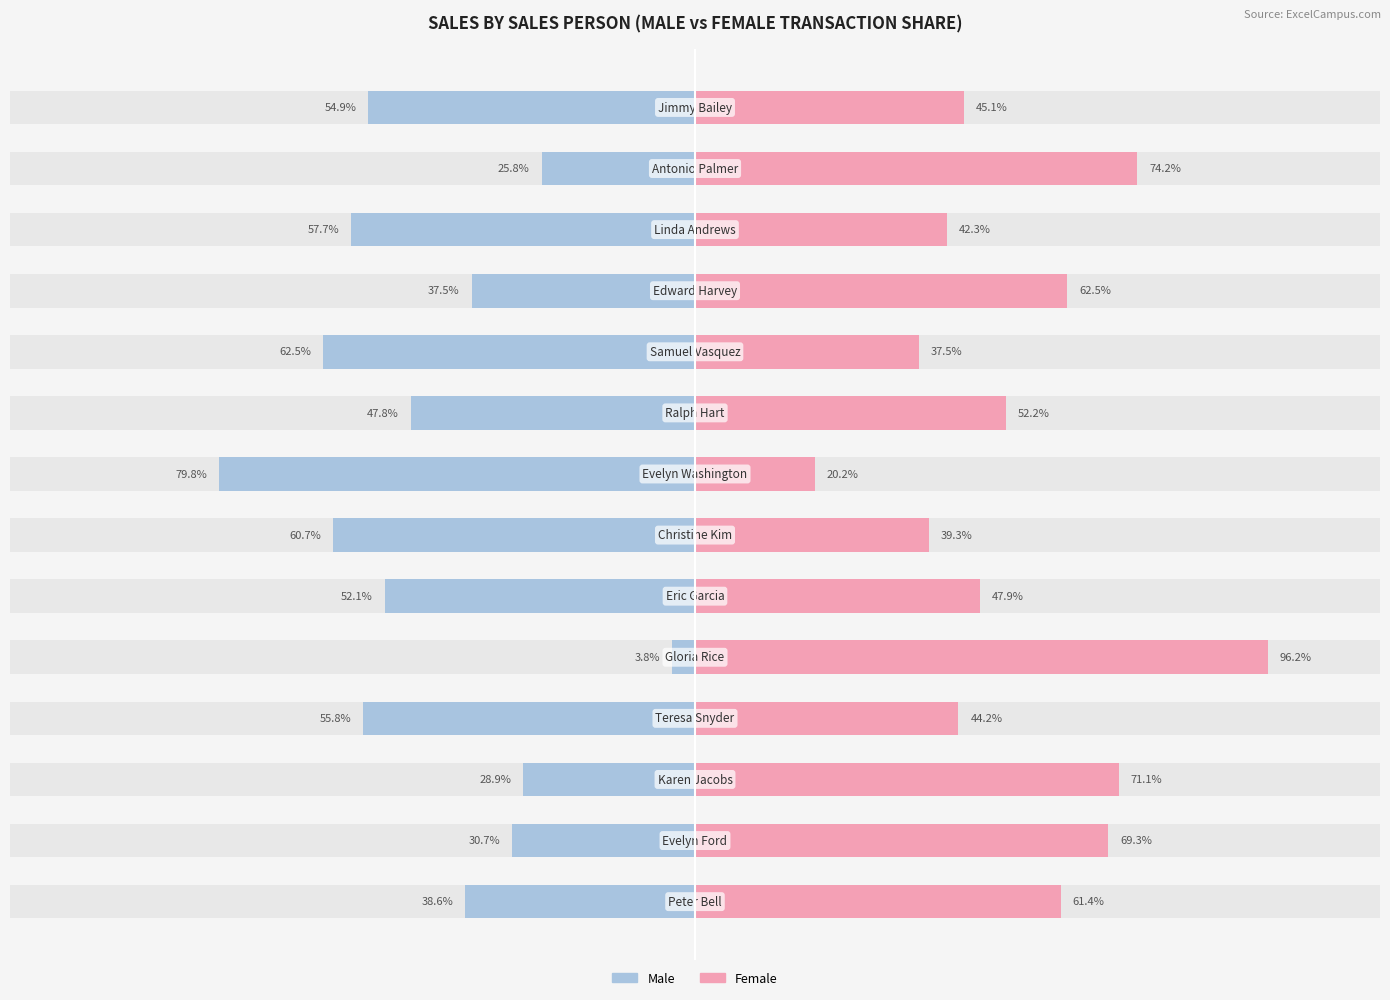

How many series are shown in this chart?

2